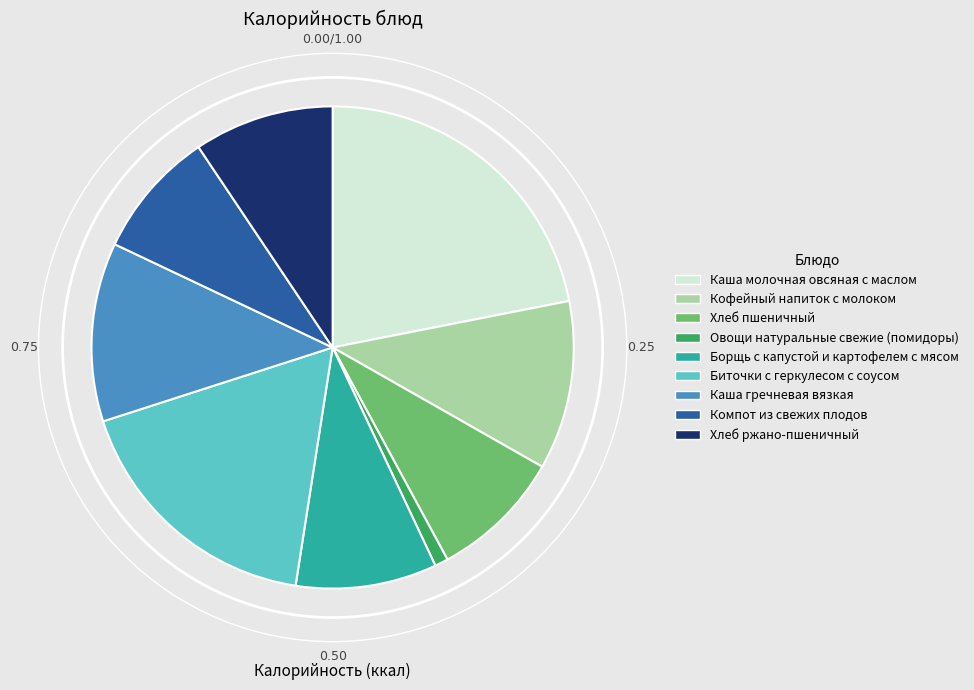

Approximately how many times larger is the value at Борщь с капустой и картофелем с мясом compared to Компот из свежих плодов?

1.1